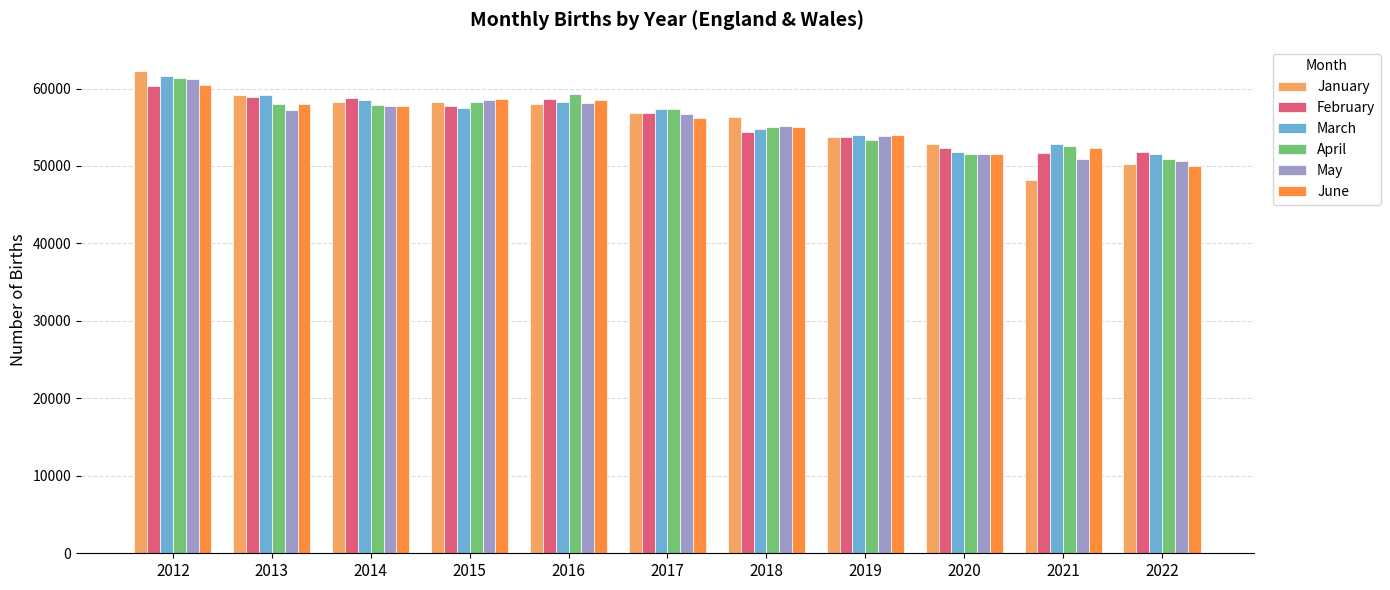

Is it true that January equals 56790.4 at 2017?

True